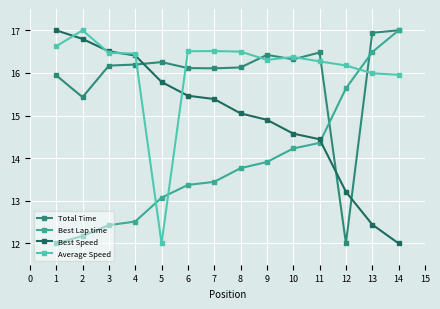

After their last crossing, which series has the higher values: Average Speed or Best Speed?

Average Speed